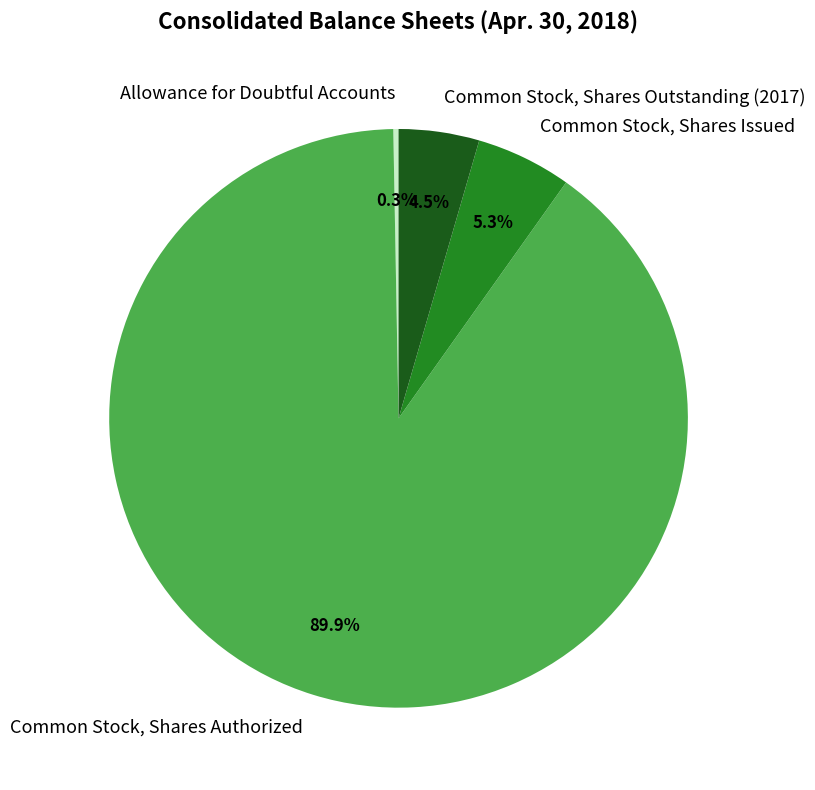

What is the largest slice in the pie chart?

Common Stock, Shares Authorized